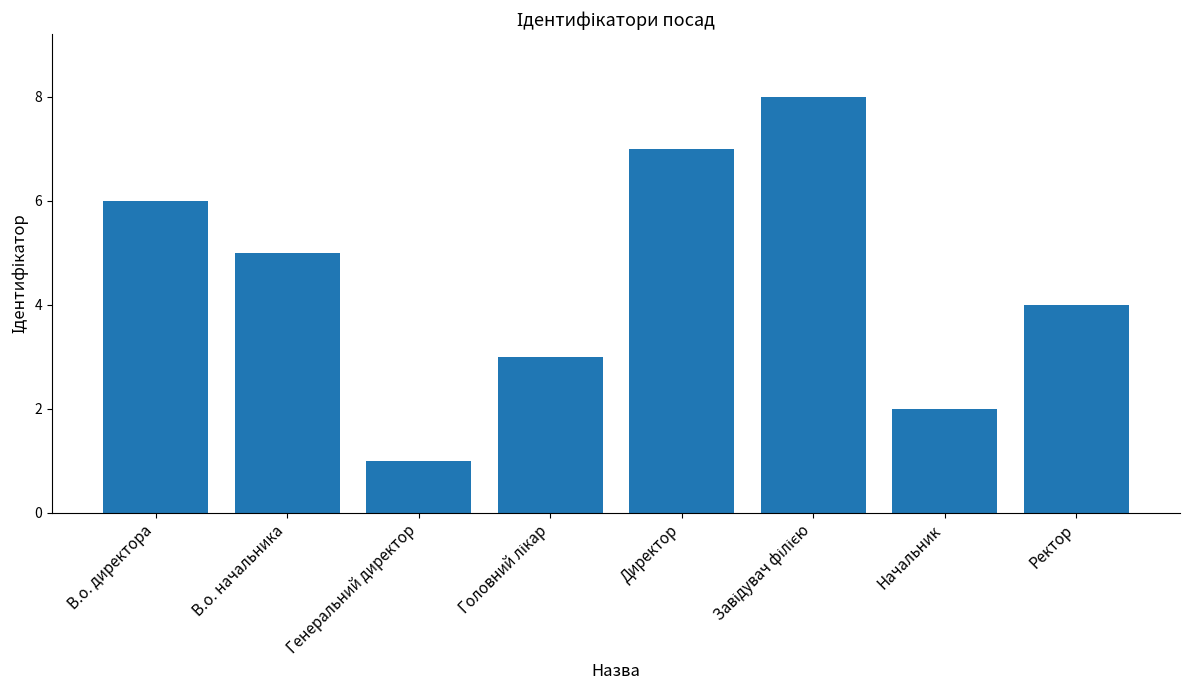

What is the approximate value at В.о. директора?

6